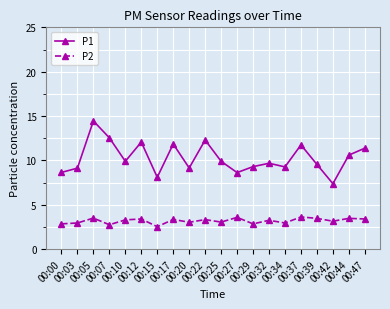

What is the value of the P1 point at the 17th from the left?

9.6